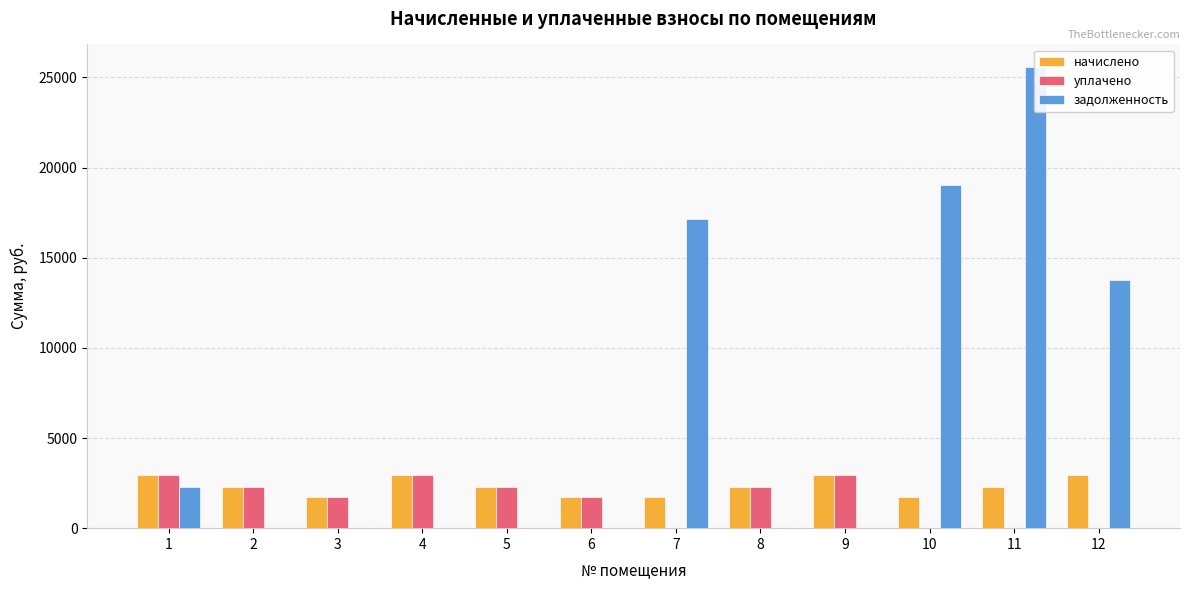

Rank the series at 1 from highest to lowest value.

уплачено, начислено, задолженность